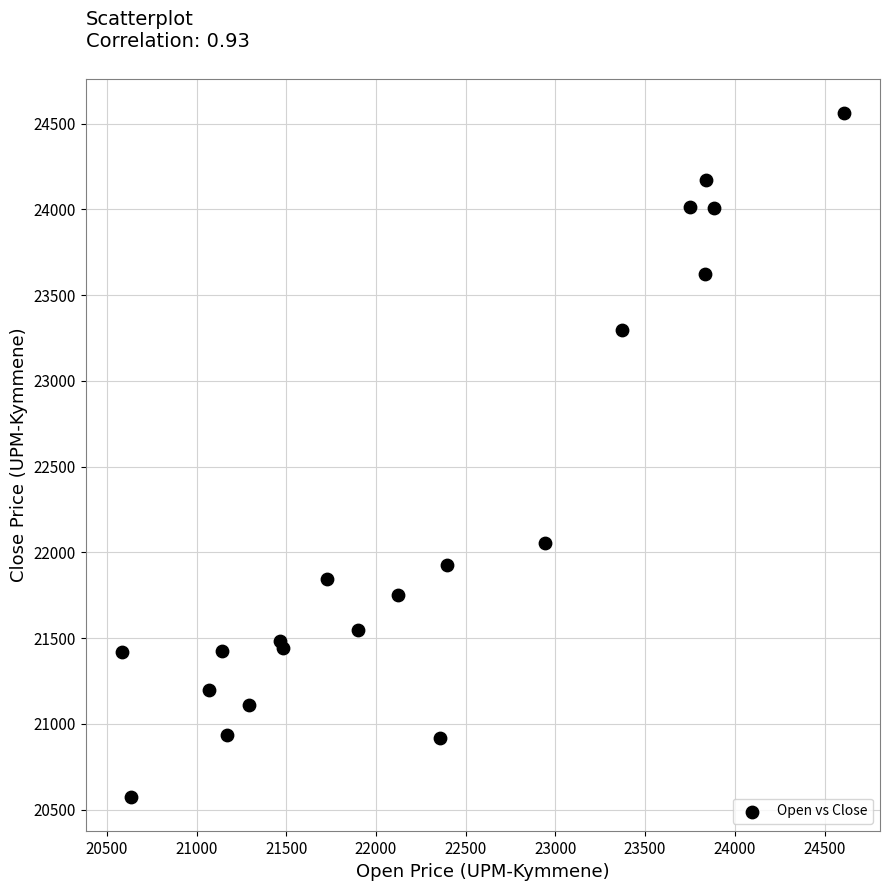

What Y value in the scatter plot is closest to 22569?

22057